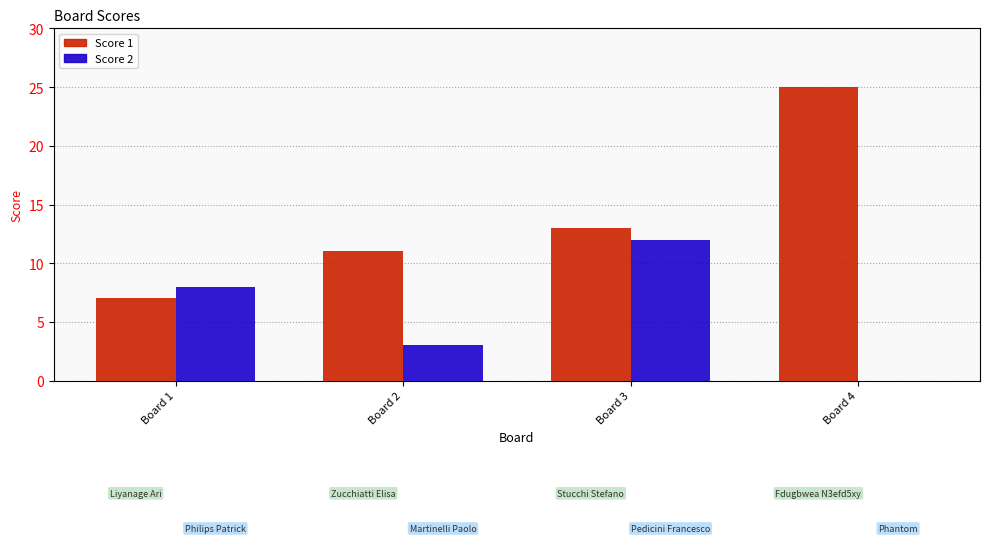

What is the maximum value for Score 2?

12